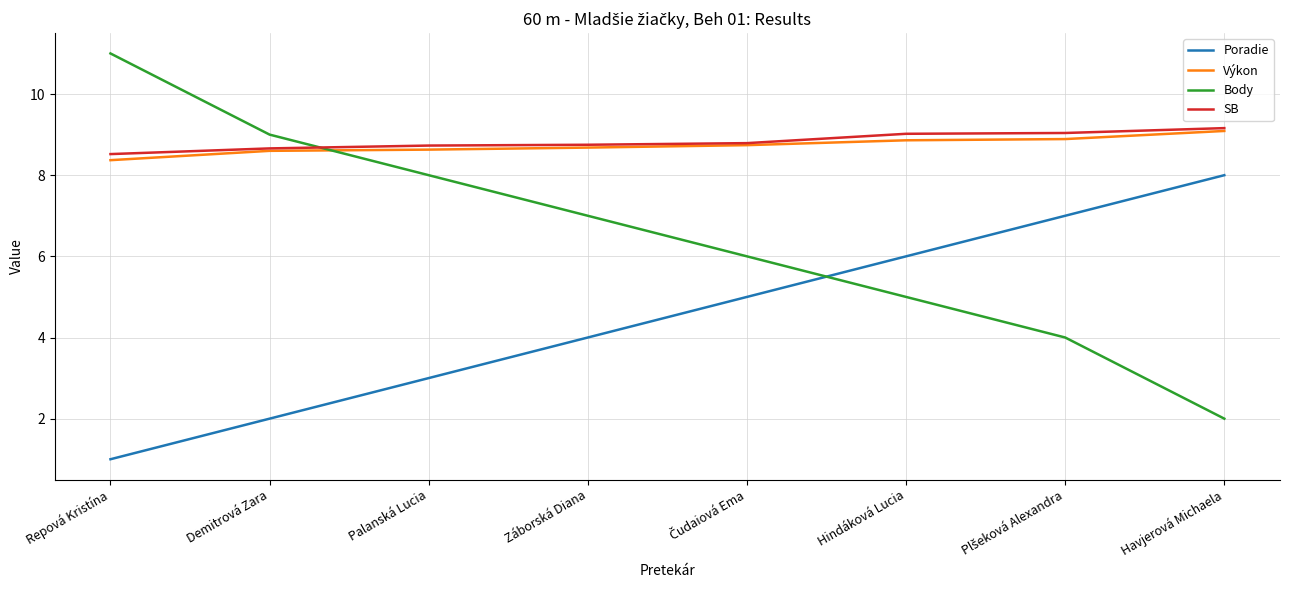

What is the minimum value shown in the chart?

1.0